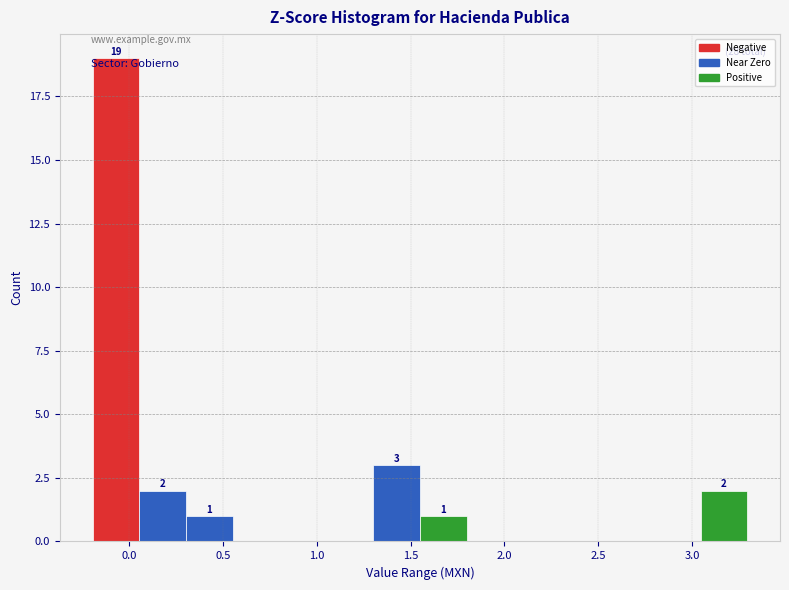

Over which range of the x-axis is the bar tallest?

-0.20 to 0.05